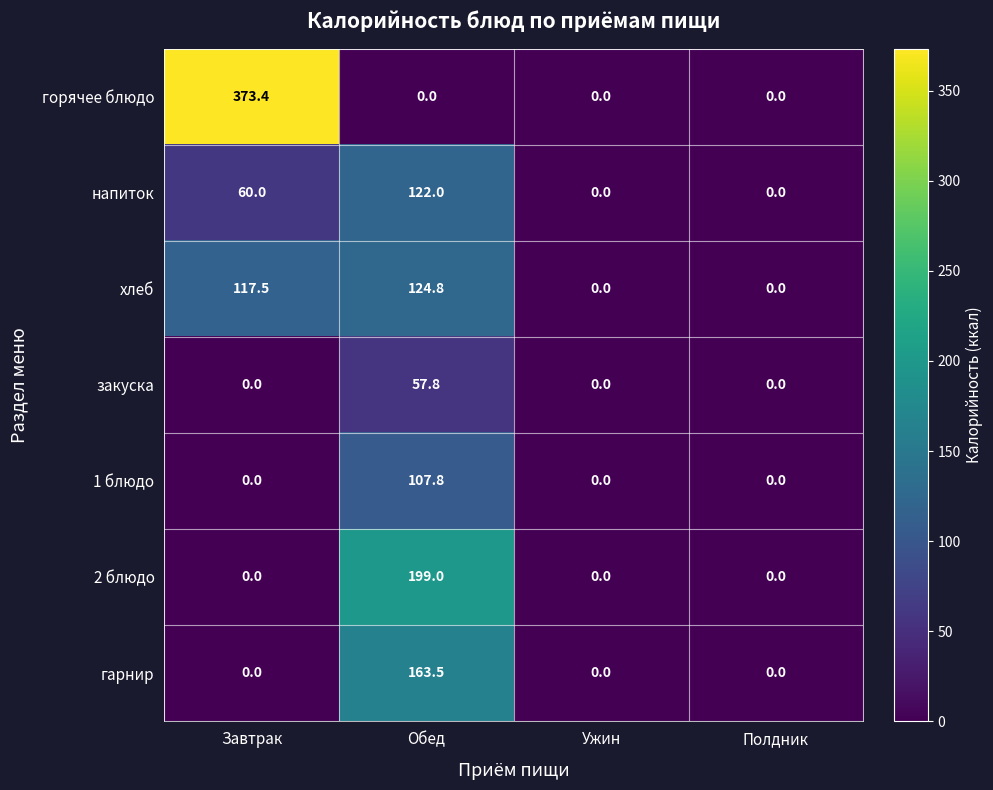

At which category is the sum across all series the highest?

Обед